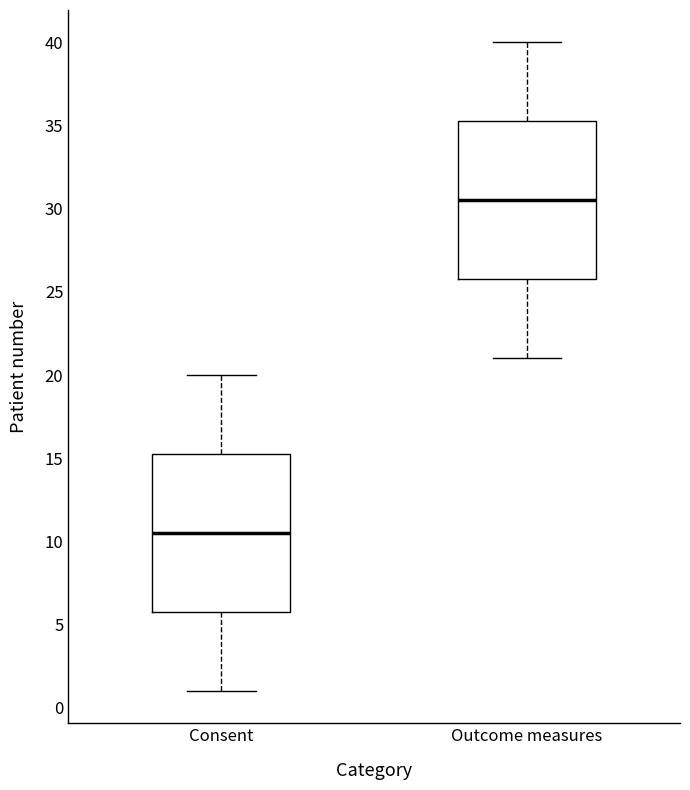

Where is the lower edge of the box for Consent on the y-axis? The values are not printed on the chart, so give them approximately, as read against the axis.

6.0